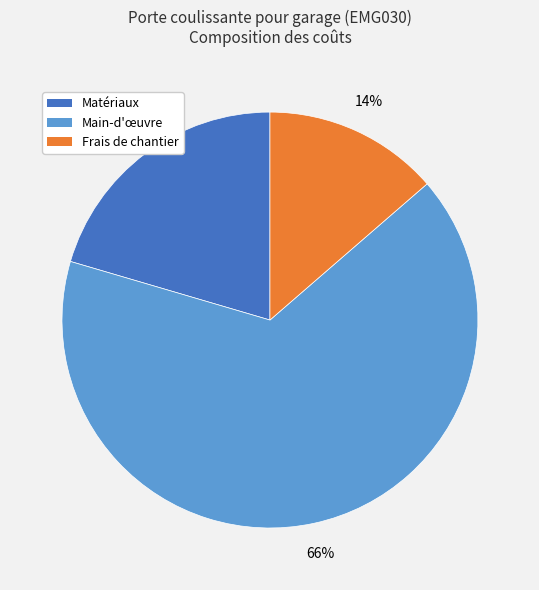

Is there any slice that represents more than half of the pie?

Yes